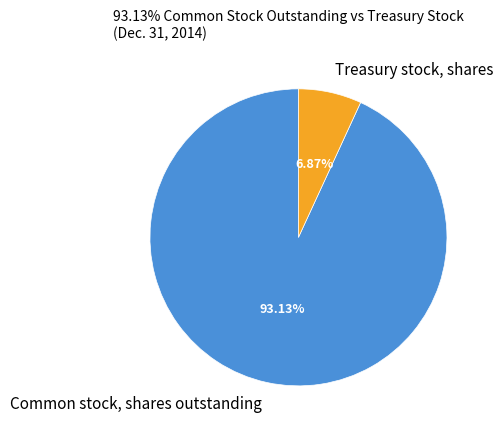

Combined, what portion of the pie is Treasury stock, shares and Common stock, shares outstanding?

100.0%